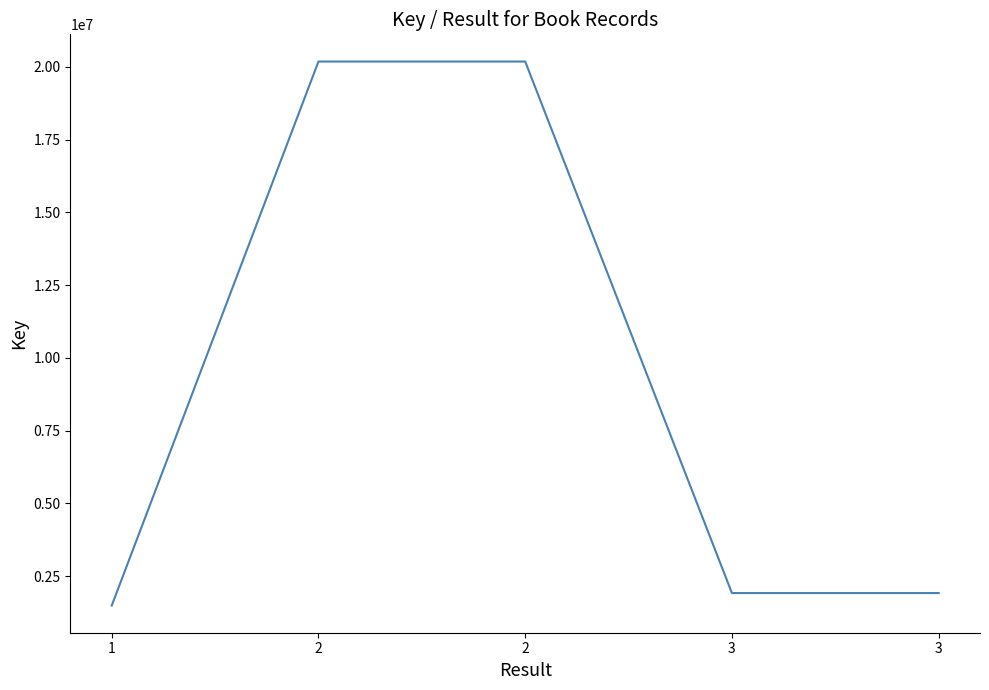

Reading left to right, extract all data points from this chart.

1491711	20183221	20183221	1920004	1920004